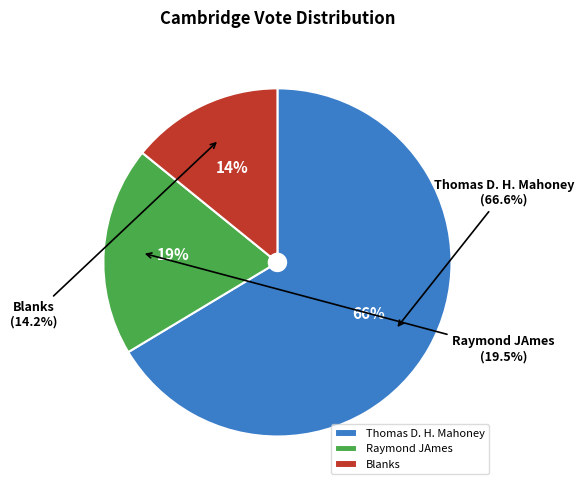

True or false: Thomas D. H. Mahoney accounts for 76% of the total.

False